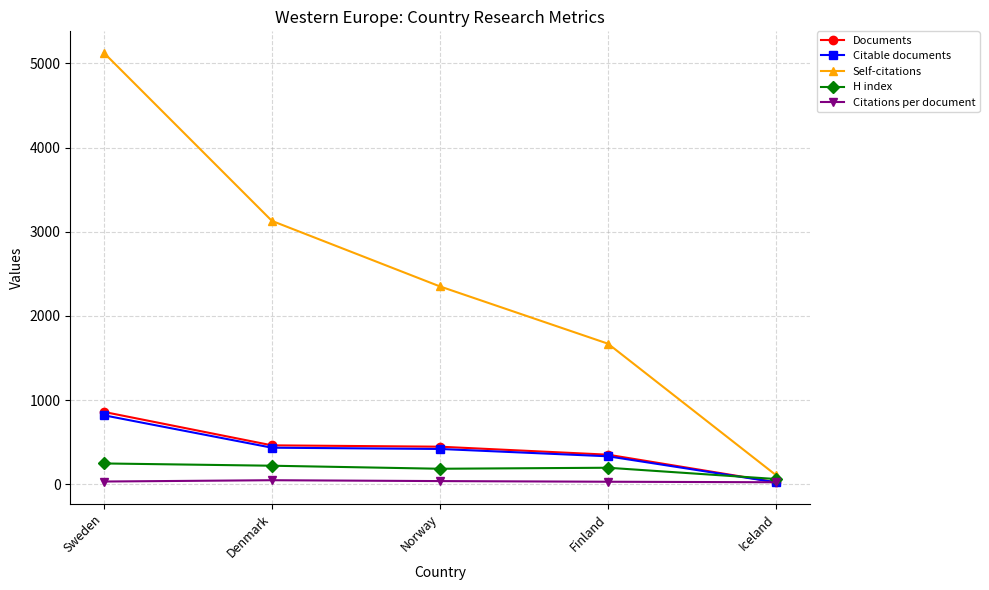

Which label corresponds to the largest value in the chart?

Sweden